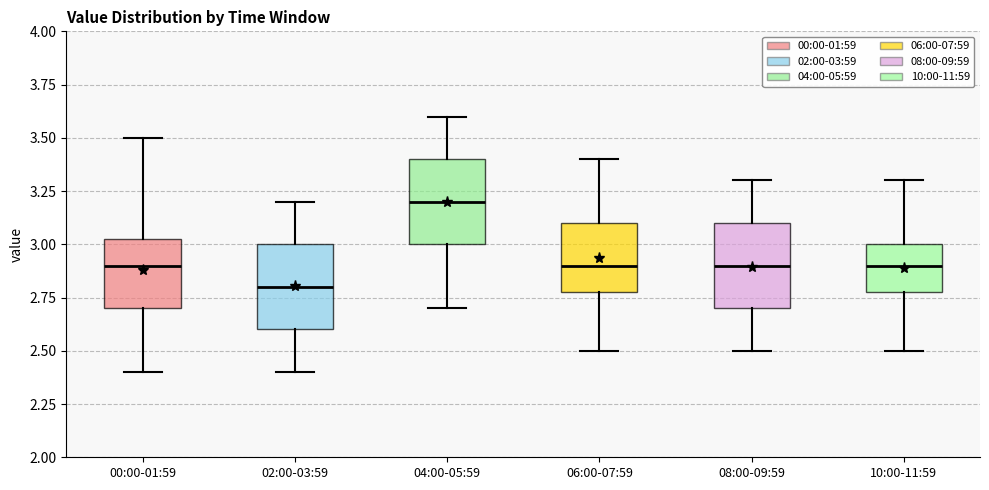

Reading left to right, transcribe this box plot: for each box, give where its median line is, the range the box spans, and where its two whiskers end, as read against the y-axis. The values are not printed on the chart, so give them approximately, as read against the axis.

00:00-01:59: median 2.90, box 2.70 to 3.05, whiskers 2.40 to 3.50
02:00-03:59: median 2.80, box 2.60 to 3.00, whiskers 2.40 to 3.20
04:00-05:59: median 3.20, box 3.00 to 3.40, whiskers 2.70 to 3.60
06:00-07:59: median 2.90, box 2.80 to 3.10, whiskers 2.50 to 3.40
08:00-09:59: median 2.90, box 2.70 to 3.10, whiskers 2.50 to 3.30
10:00-11:59: median 2.90, box 2.80 to 3.00, whiskers 2.50 to 3.30